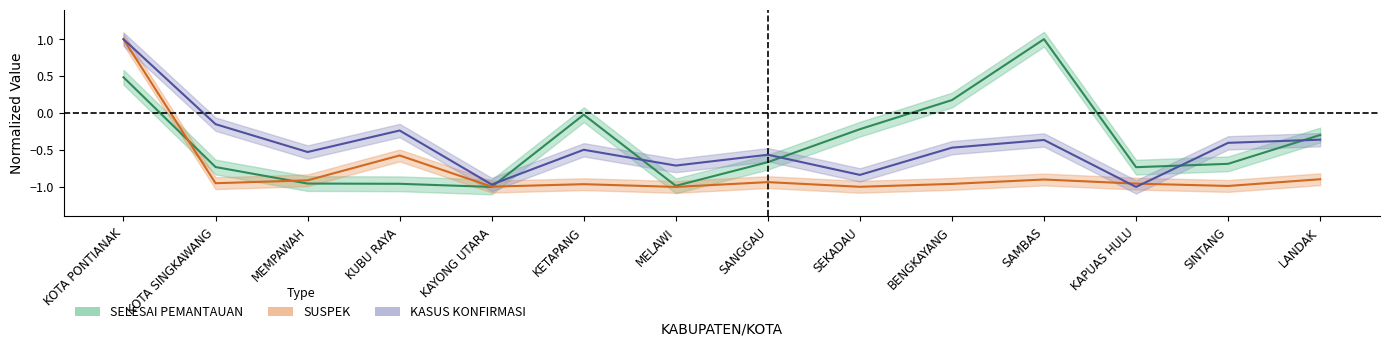

What is the difference between the highest and lowest values at MEMPAWAH?

0.4